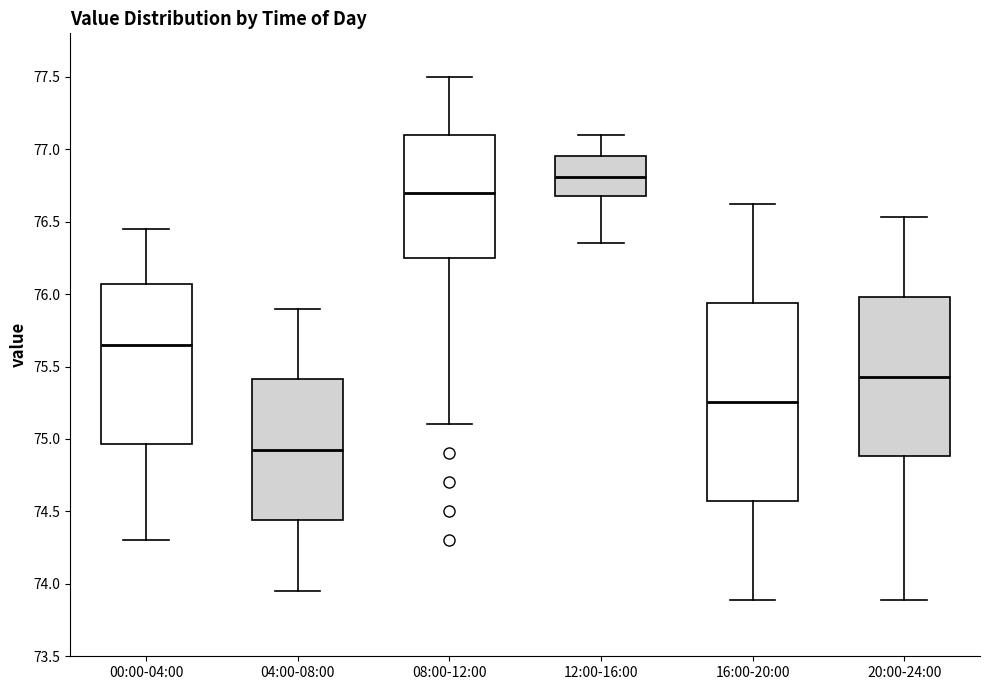

Reading left to right, read every box against the y-axis: the position of its median line, the range the box covers, and the ends of its whiskers. The values are not printed on the chart, so give them approximately, as read against the axis.

00:00-04:00: median 75.65, box 74.95 to 76.05, whiskers 74.30 to 76.45
04:00-08:00: median 74.95, box 74.45 to 75.40, whiskers 73.95 to 75.90
08:00-12:00: median 76.70, box 76.25 to 77.10, whiskers 75.10 to 77.50
12:00-16:00: median 76.80, box 76.70 to 76.95, whiskers 76.35 to 77.10
16:00-20:00: median 75.25, box 74.55 to 75.95, whiskers 73.90 to 76.60
20:00-24:00: median 75.45, box 74.90 to 76.00, whiskers 73.90 to 76.55